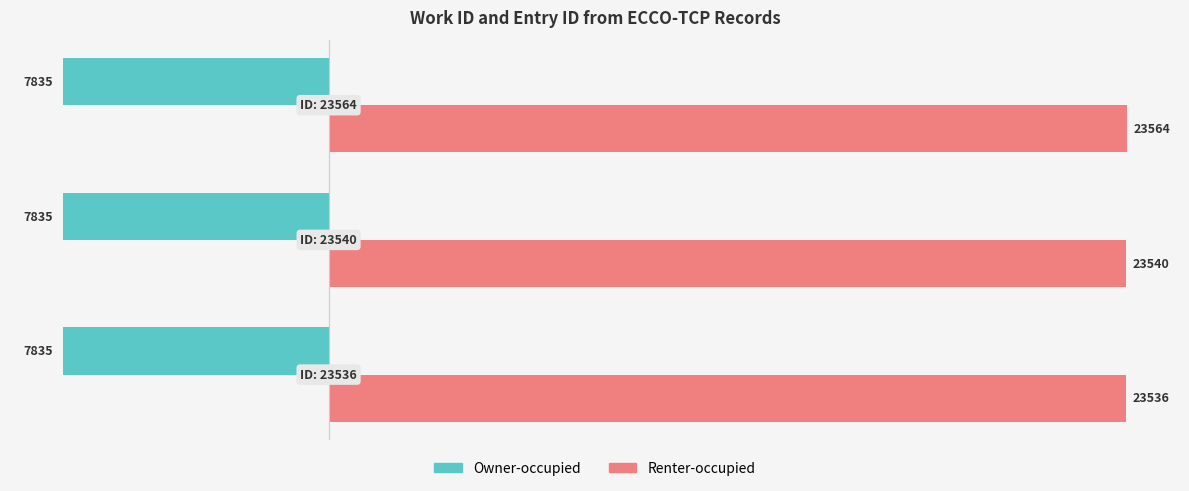

What is the average value of the Renter-occupied series?

23547